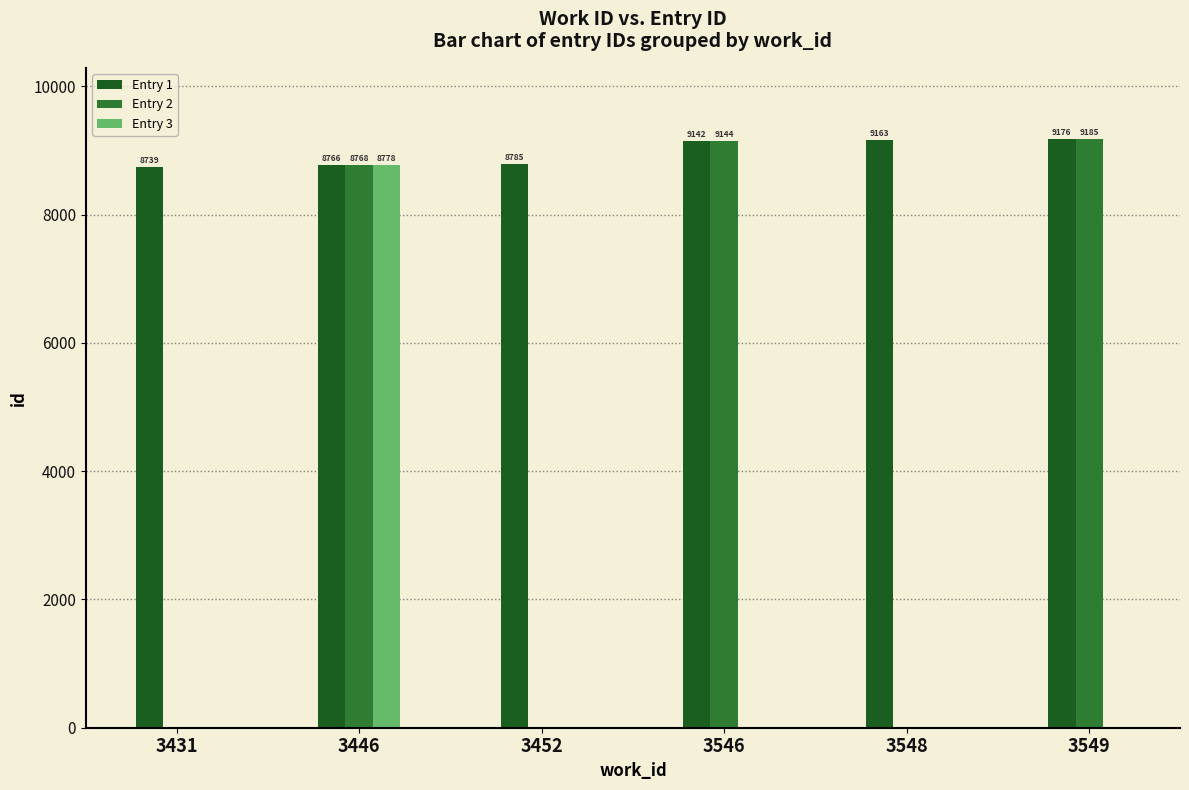

What is the sum of all Entry 1 values?

53771